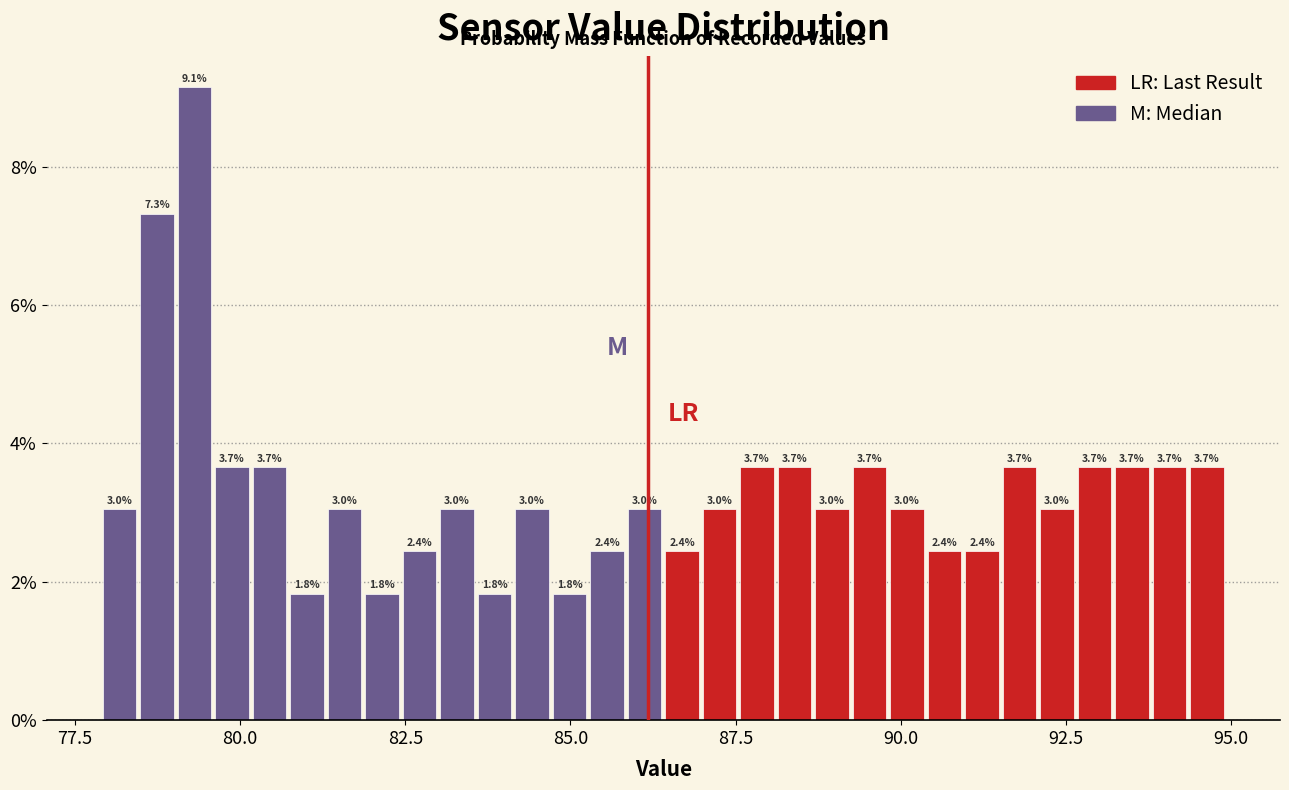

Read against the x-axis, roughly where is the centre of the tallest bar?

79.5